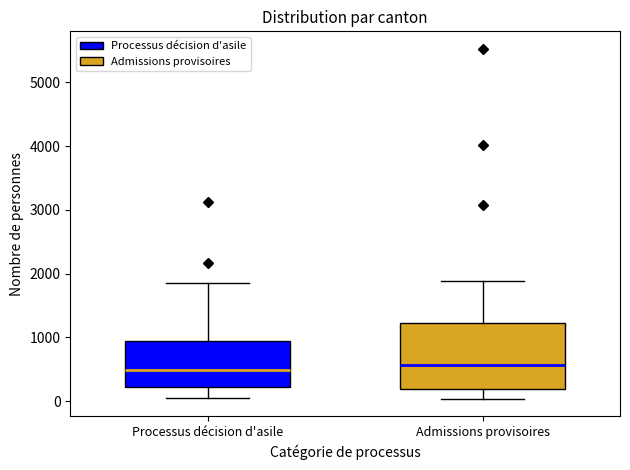

Reading left to right, transcribe this box plot: for each box, give where its median line is, the range the box spans, and where its two whiskers end, as read against the y-axis. The values are not printed on the chart, so give them approximately, as read against the axis.

Processus décision d'asile: median 500, box 200 to 900, whiskers 0 to 1900
Admissions provisoires: median 600, box 200 to 1200, whiskers 0 to 1900